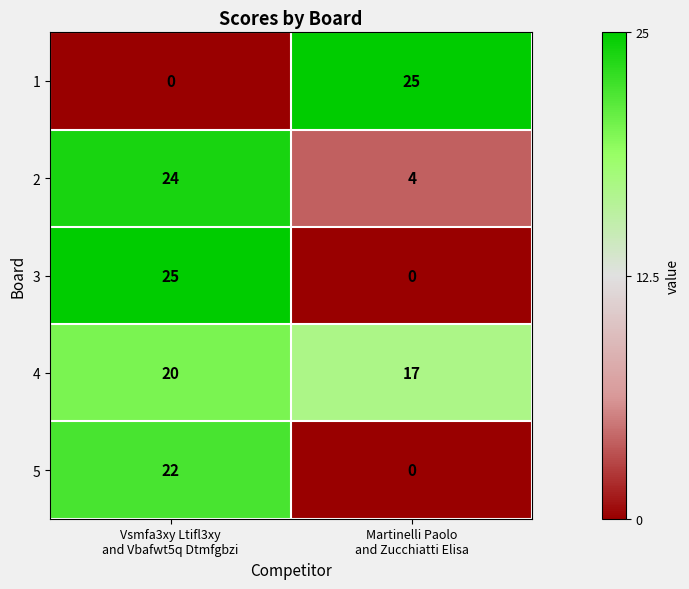

What is the sum of all 3 values?

25